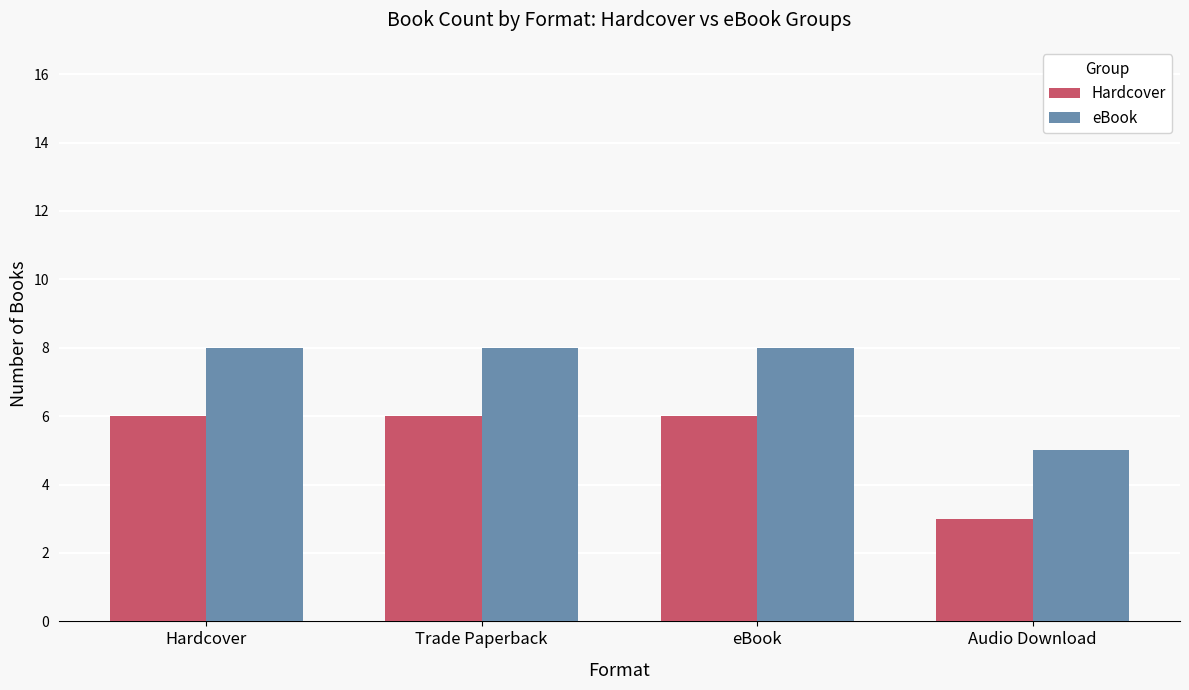

Reading right to left, extract all data points from this chart.

Hardcover: 3	6	6	6
eBook: 5	8	8	8